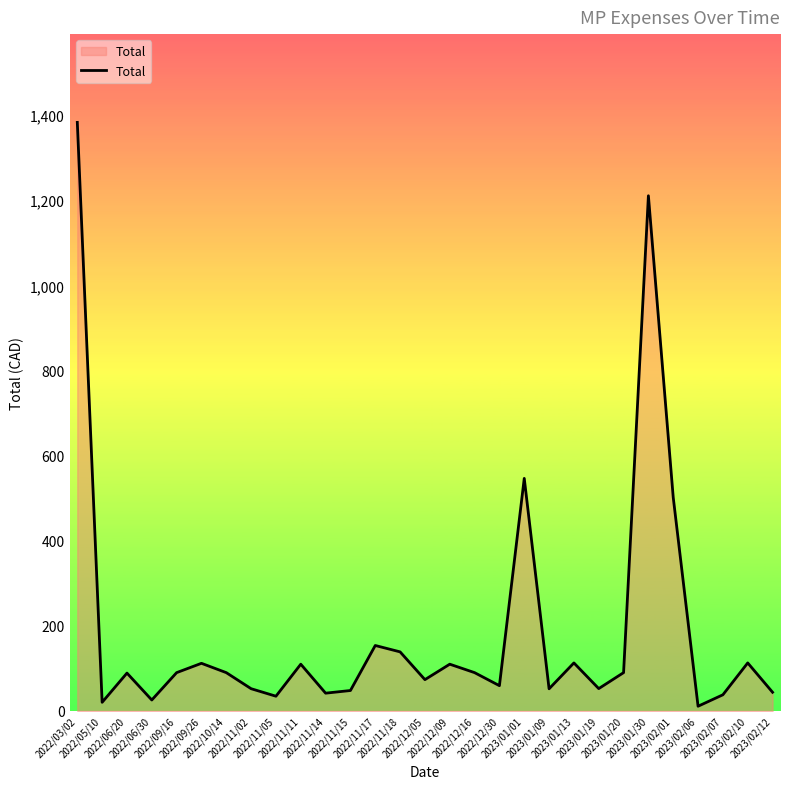

What is the ratio of the value at 2023/01/19 to the value at 2023/02/01?

0.1